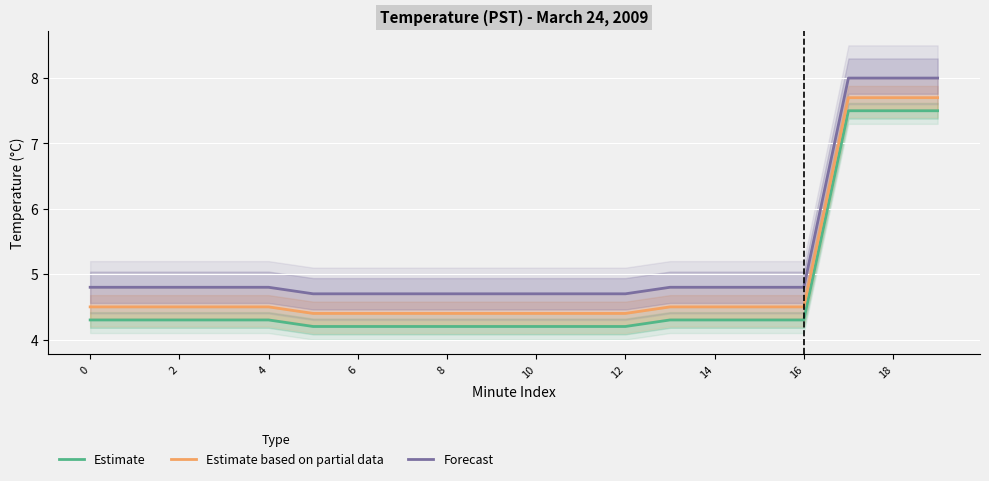

Count the number of categories in the chart.

20